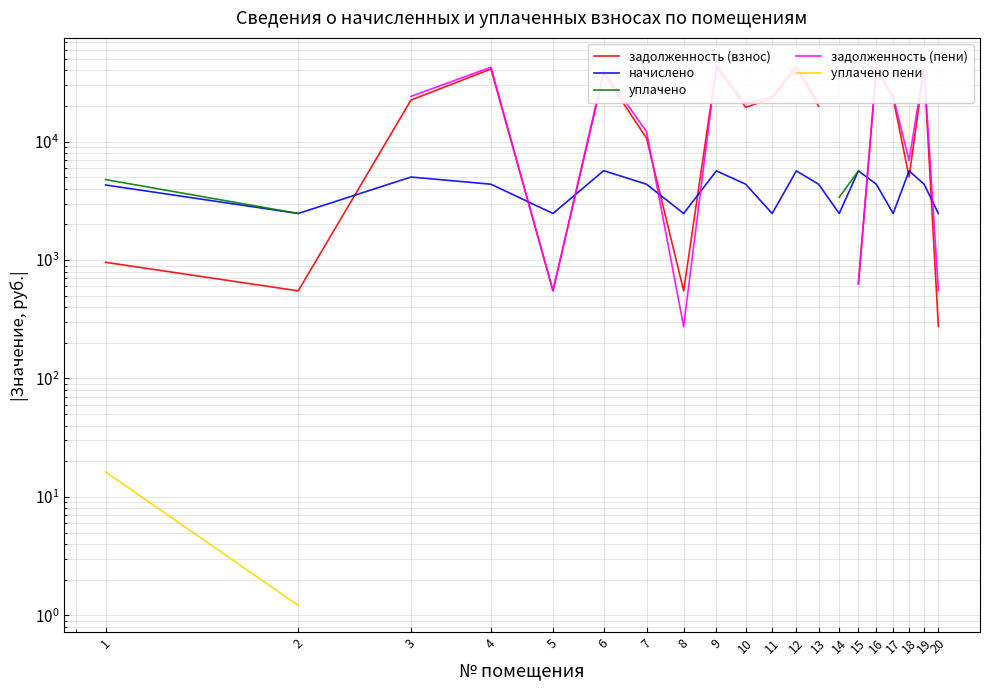

Where is уплачено nearest to the value 3937?

14